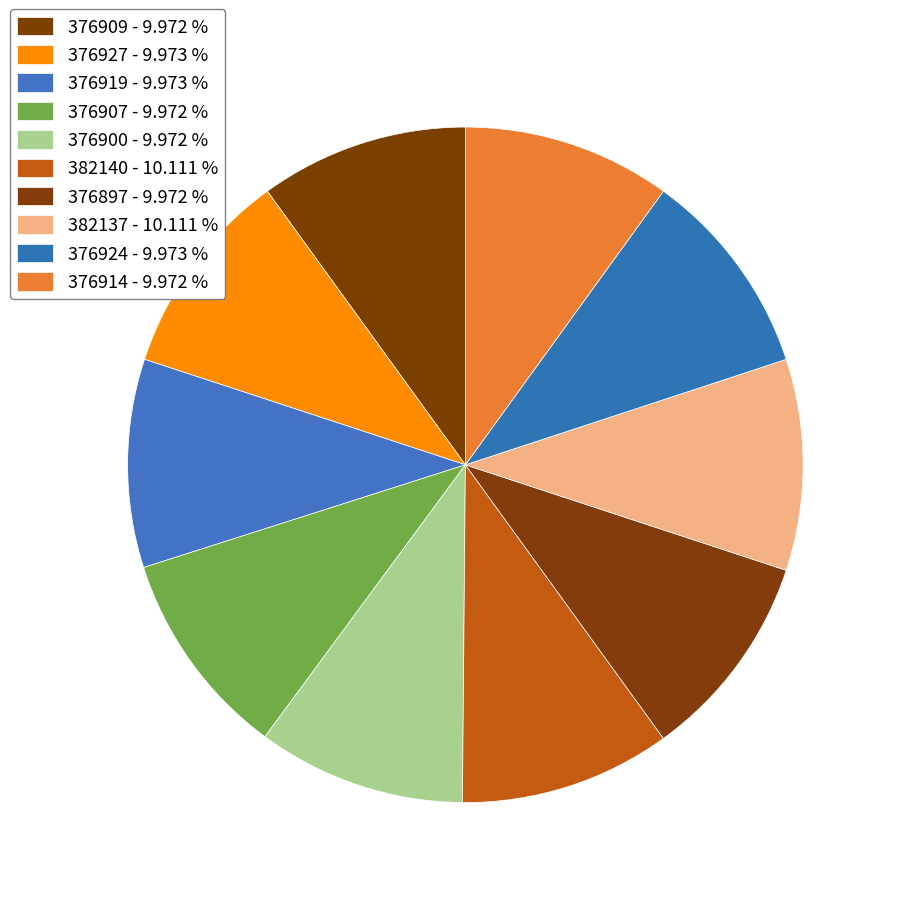

Is it true that 376900 is 10% of the pie?

True